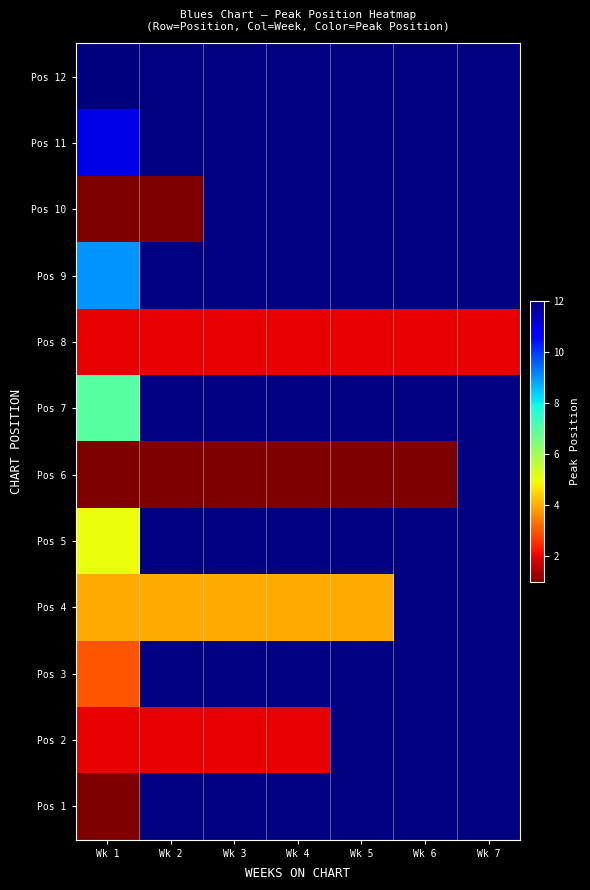

Which series has the largest range (max minus min)?

Pos 12